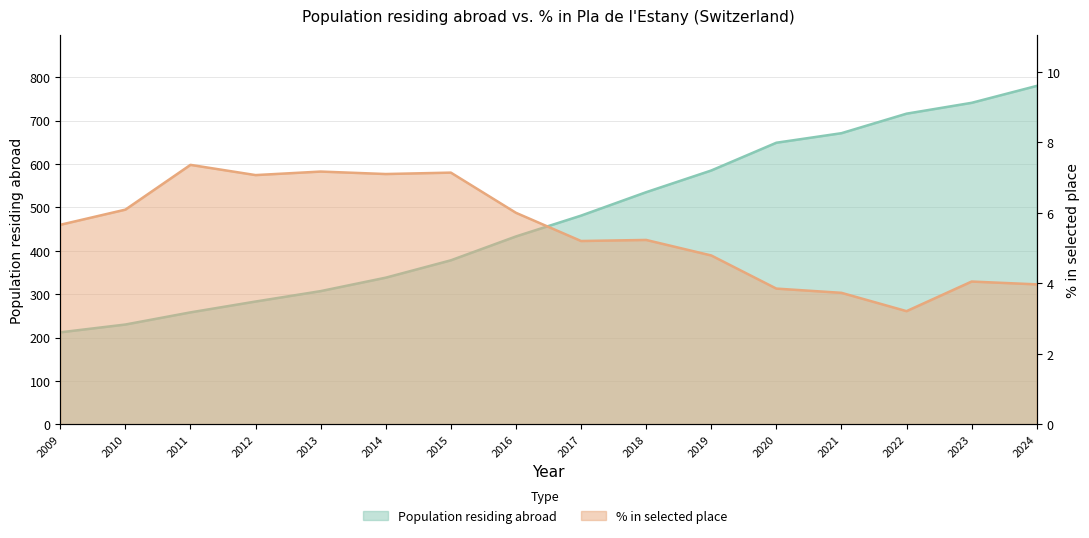

Rank the series by their average value, from highest to lowest.

Population residing abroad, Population in selected place (%)